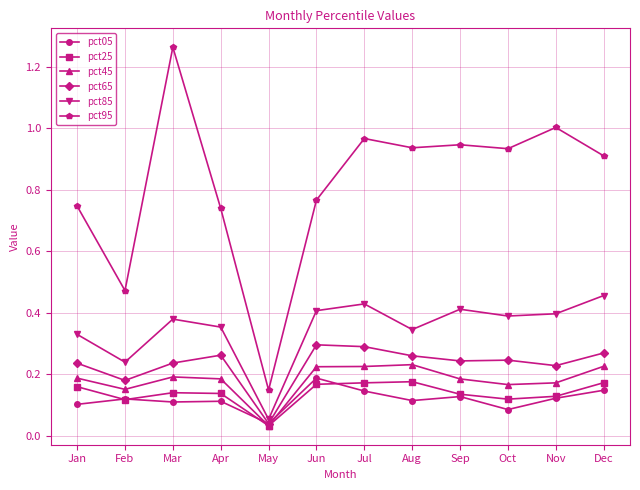

Is the value of pct85 at Apr greater than the value of pct25 at Jul?

Yes